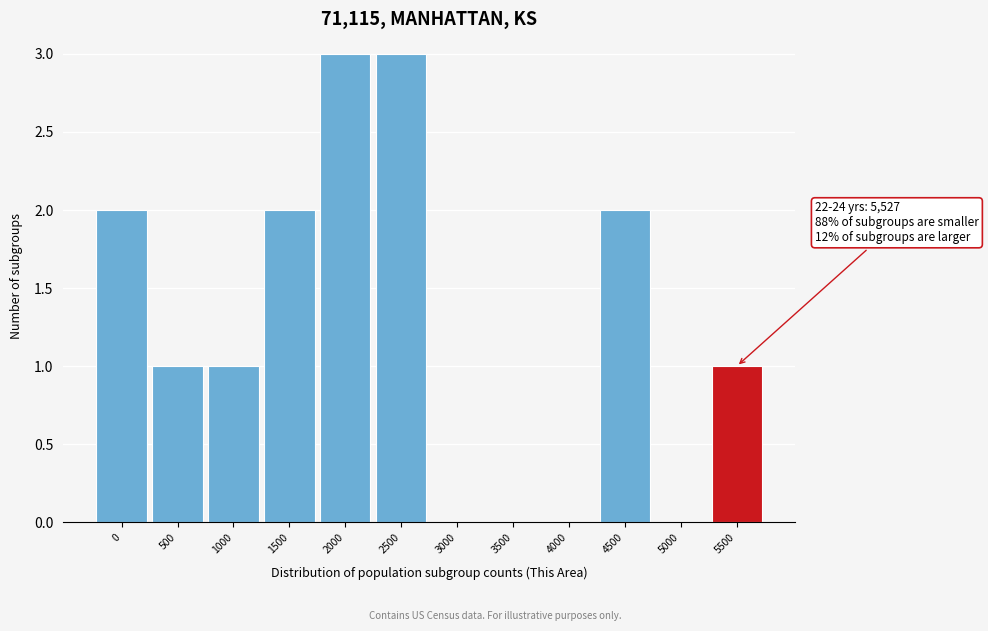

Reading right to left, transcribe all the data shown in this chart.

5500=1	5000=0	4500=2	4000=0	3500=0	3000=0	2500=3	2000=3	1500=2	1000=1	500=1	0=2